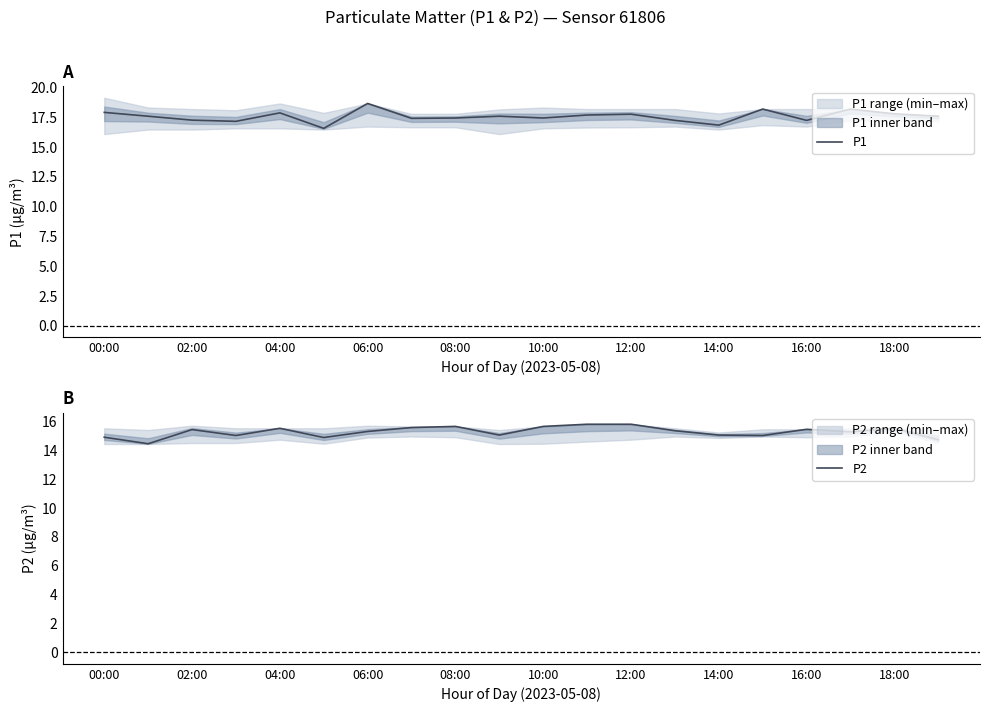

How many lines are shown in the chart?

2